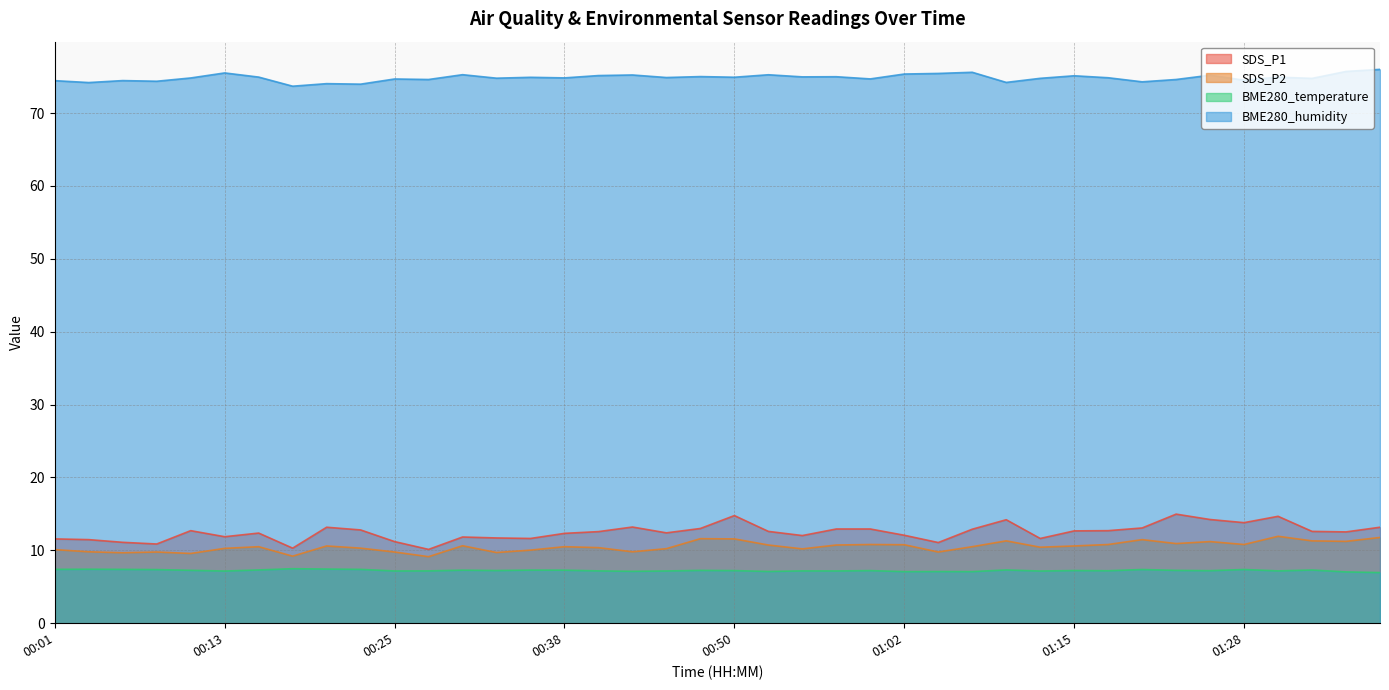

Read the SDS_P1 value at 01:18.

12.7